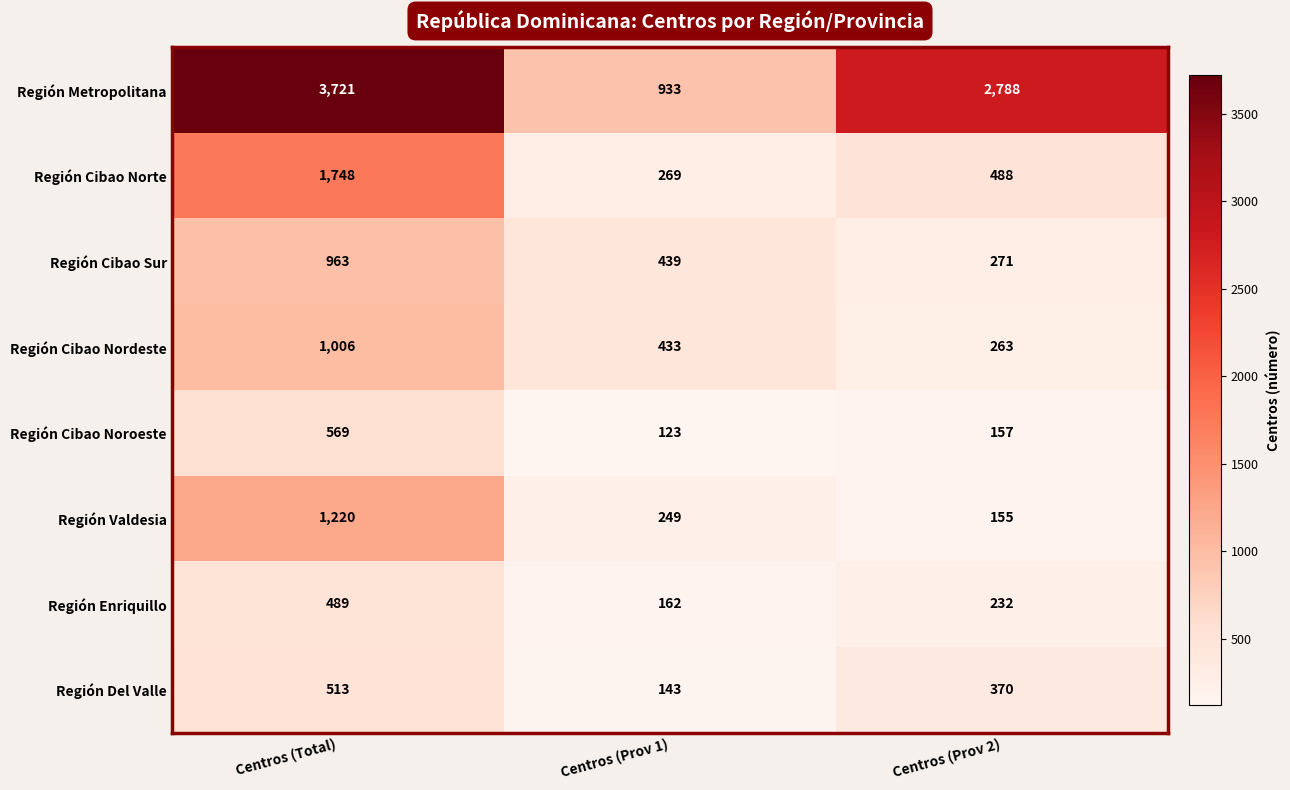

What is the difference between the maximum and minimum values in the Región Cibao Nordeste series?

743